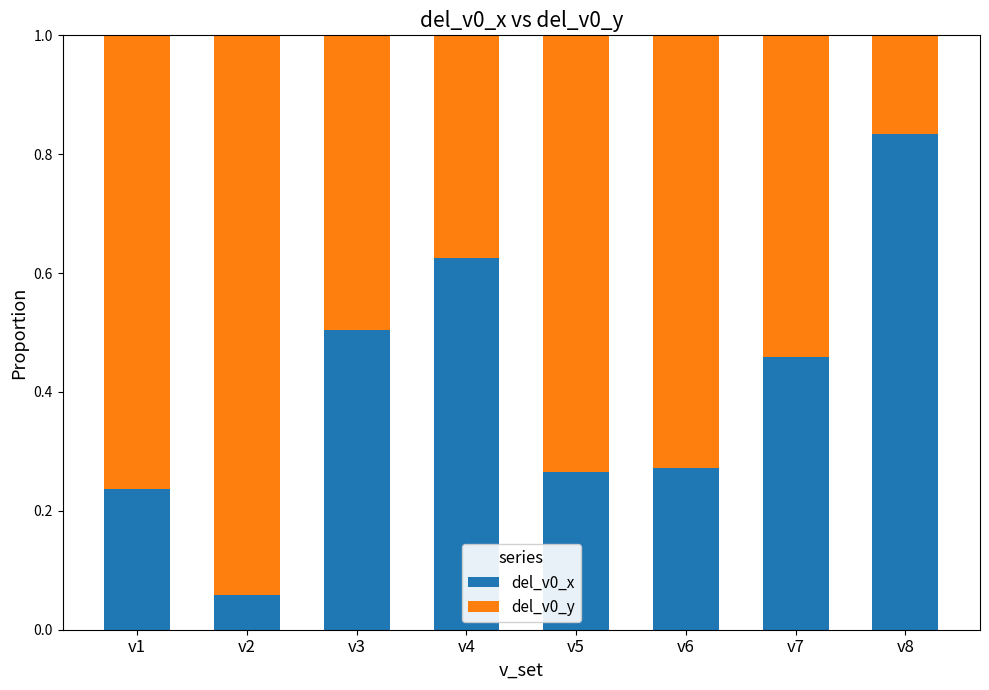

Which category has the highest value in the del_v0_x series?

v8